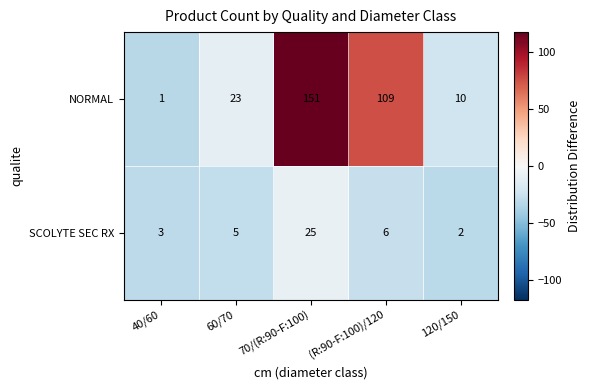

What is the highest value of the SCOLYTE SEC RX series?

25